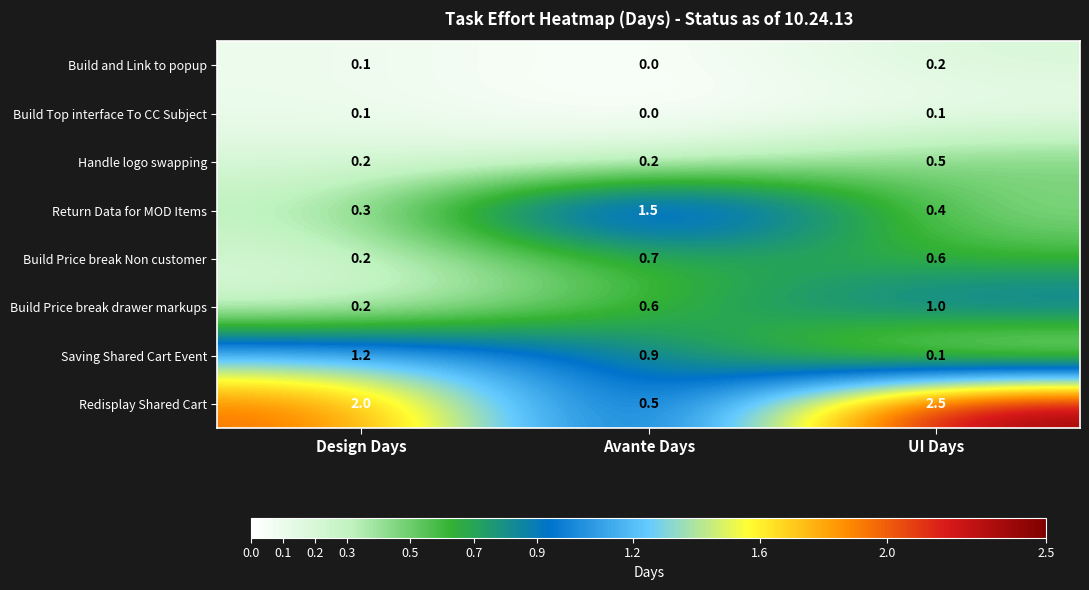

Reading left to right, transcribe all the data shown in this chart.

Build and Link to popup: Design Days=0.1	Avante Days=0.0	UI Days=0.2
Build Top interface To CC Subject: Design Days=0.1	Avante Days=0.0	UI Days=0.1
Handle logo swapping: Design Days=0.2	Avante Days=0.2	UI Days=0.5
Return Data for MOD Items: Design Days=0.3	Avante Days=1.5	UI Days=0.4
Build Price break Non customer: Design Days=0.2	Avante Days=0.7	UI Days=0.6
Build Price break drawer markups: Design Days=0.2	Avante Days=0.6	UI Days=1.0
Saving Shared Cart Event: Design Days=1.2	Avante Days=0.9	UI Days=0.1
Redisplay Shared Cart: Design Days=2.0	Avante Days=0.5	UI Days=2.5